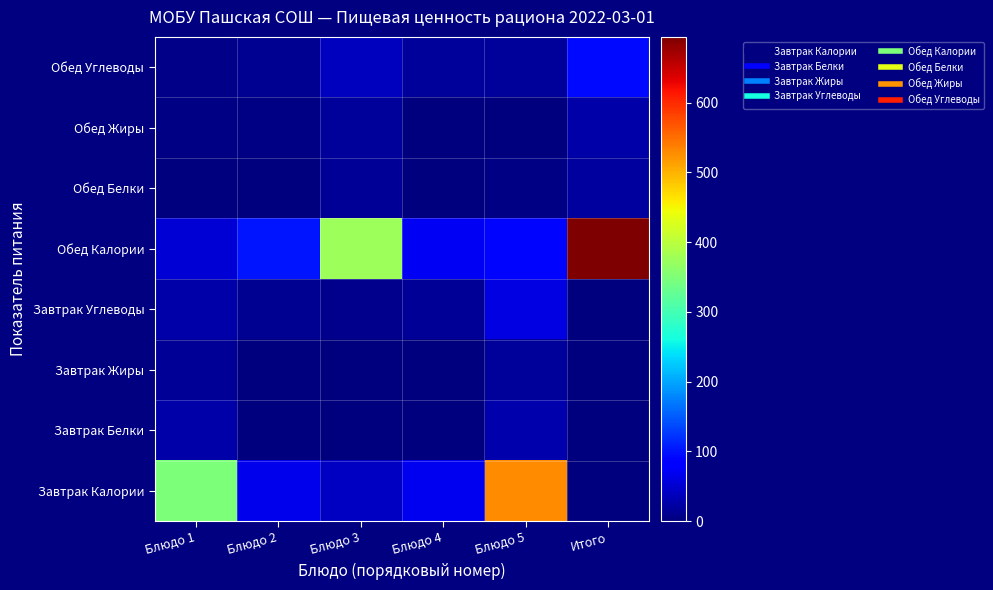

Reading left to right, transcribe all the data shown in this chart.

Завтрак Калории: Блюдо 1=347.8	Блюдо 2=65.6	Блюдо 3=43.0	Блюдо 4=70.5	Блюдо 5=526.9	Итого=0.0
Завтрак Белки: Блюдо 1=25.6	Блюдо 2=1.5	Блюдо 3=0.1	Блюдо 4=0.6	Блюдо 5=27.8	Итого=0.0
Завтрак Жиры: Блюдо 1=16.1	Блюдо 2=1.7	Блюдо 3=0.0	Блюдо 4=0.5	Блюдо 5=18.2	Итого=0.0
Завтрак Углеводы: Блюдо 1=25.0	Блюдо 2=11.3	Блюдо 3=10.0	Блюдо 4=15.2	Блюдо 5=61.5	Итого=0.0
Обед Калории: Блюдо 1=54.0	Блюдо 2=101.2	Блюдо 3=375.6	Блюдо 4=72.9	Блюдо 5=90.6	Итого=694.3
Обед Белки: Блюдо 1=1.0	Блюдо 2=2.4	Блюдо 3=14.2	Блюдо 4=0.3	Блюдо 5=3.4	Итого=21.3
Обед Жиры: Блюдо 1=2.8	Блюдо 2=4.2	Блюдо 3=16.7	Блюдо 4=0.1	Блюдо 5=1.2	Итого=25.0
Обед Углеводы: Блюдо 1=6.7	Блюдо 2=13.1	Блюдо 3=39.7	Блюдо 4=18.1	Блюдо 5=17.0	Итого=94.6